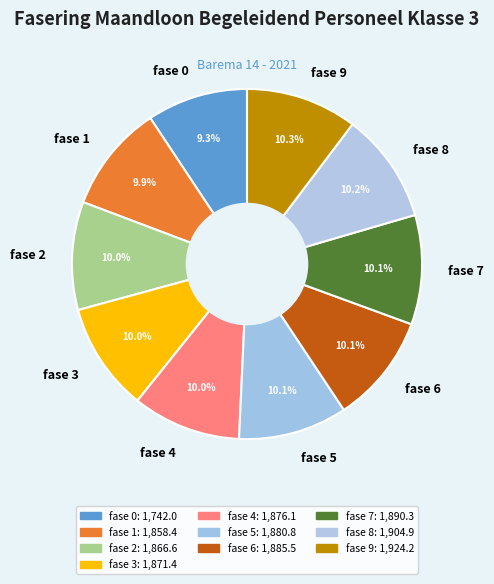

Count the number of slices in the pie.

10